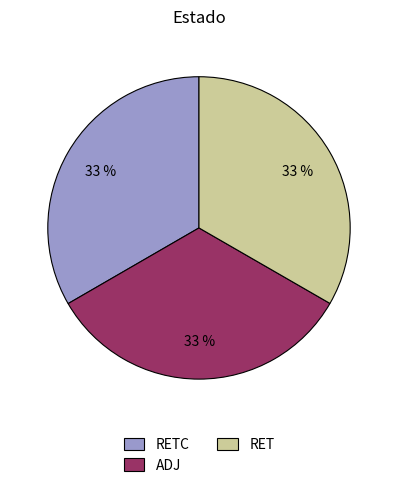

Is the sum of ADJ and RET greater than half?

Yes